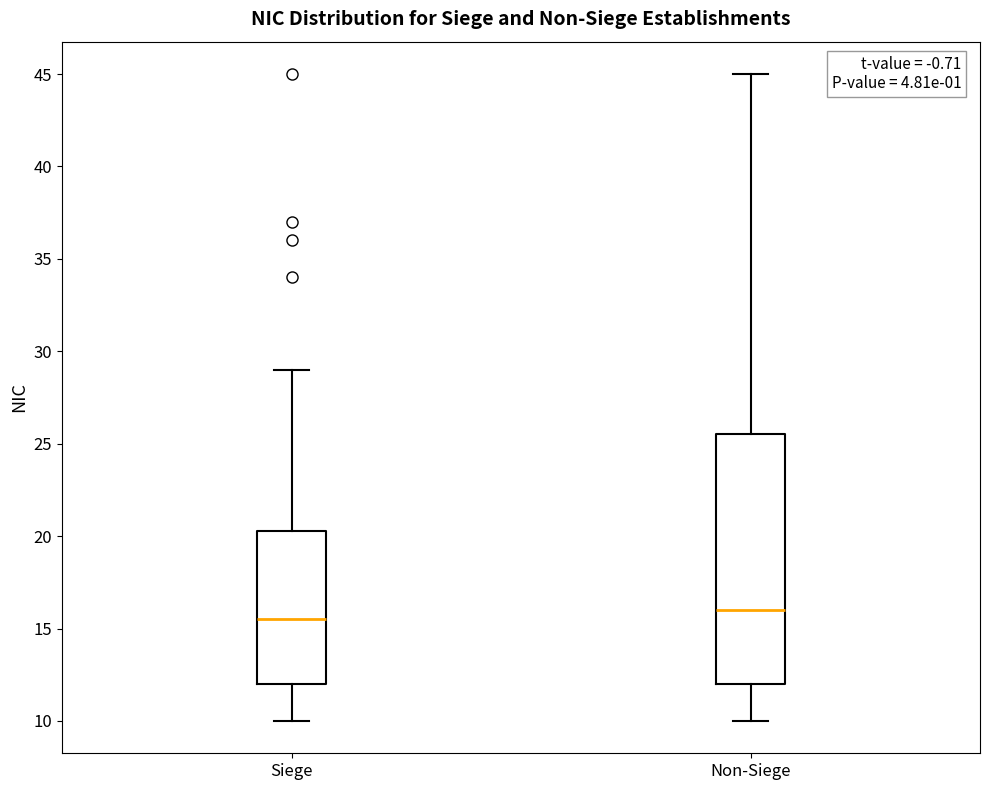

Where does the lower whisker of the box for Non-Siege end on the y-axis? The values are not printed on the chart, so give them approximately, as read against the axis.

10.0